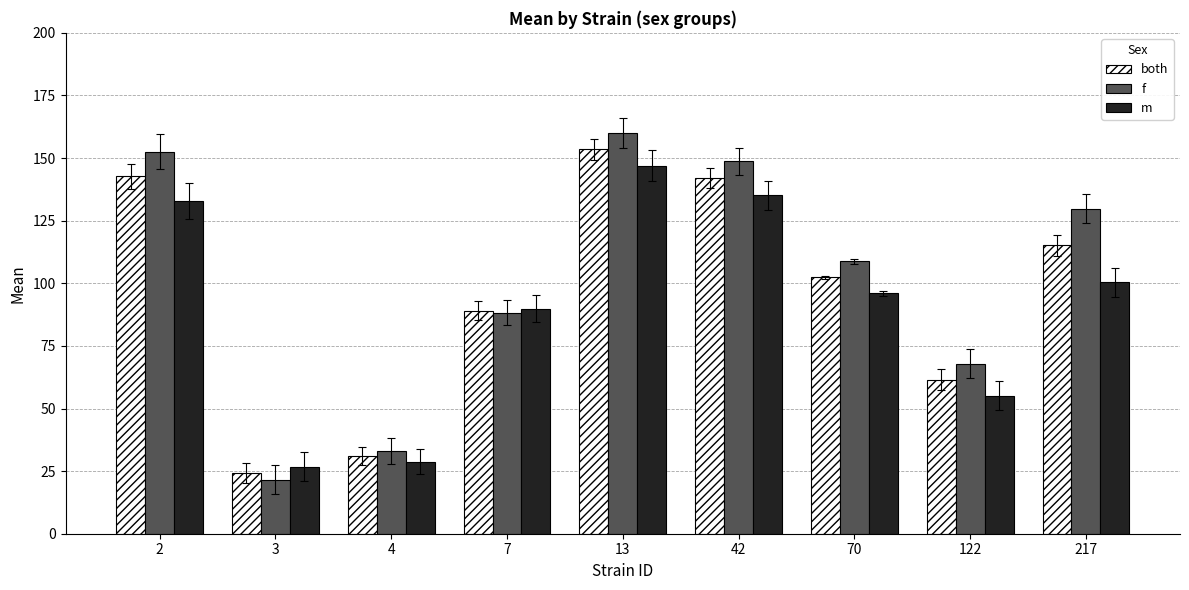

Count the number of categories in the chart.

9